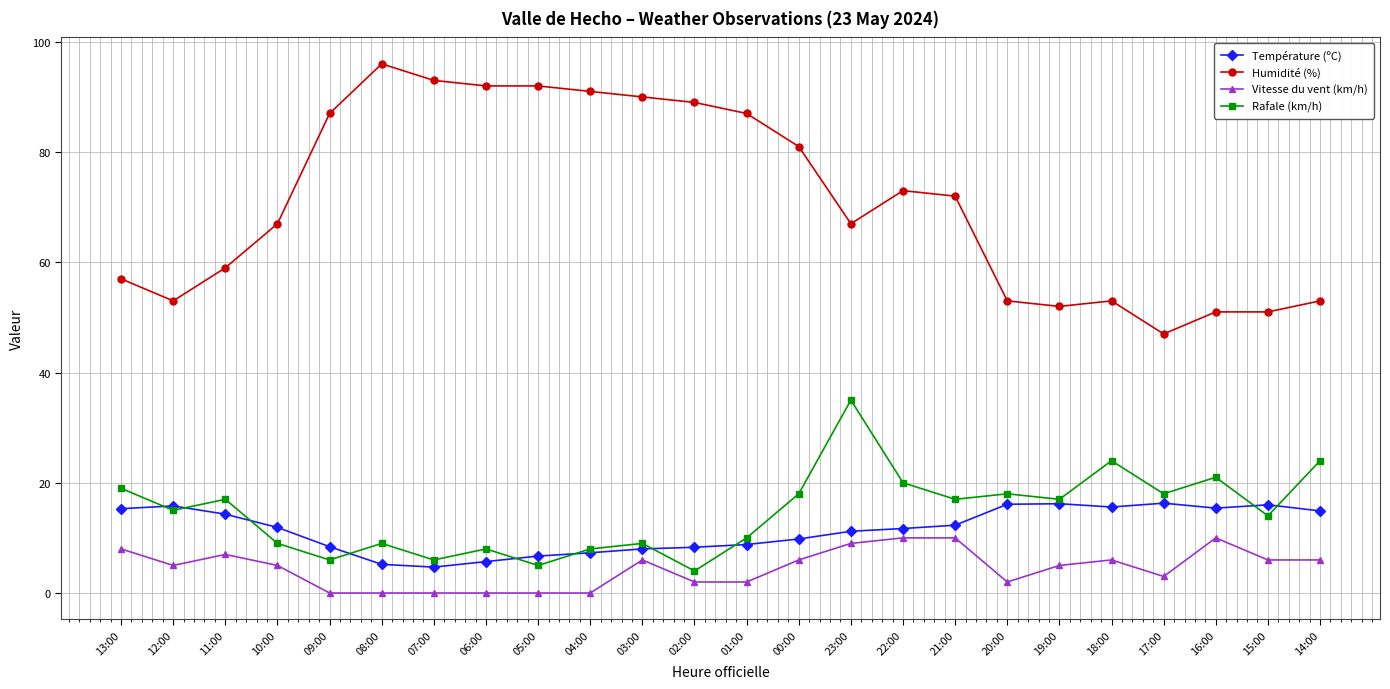

Is it true that Humidité (%) equals 62.0 at 17:00?

False